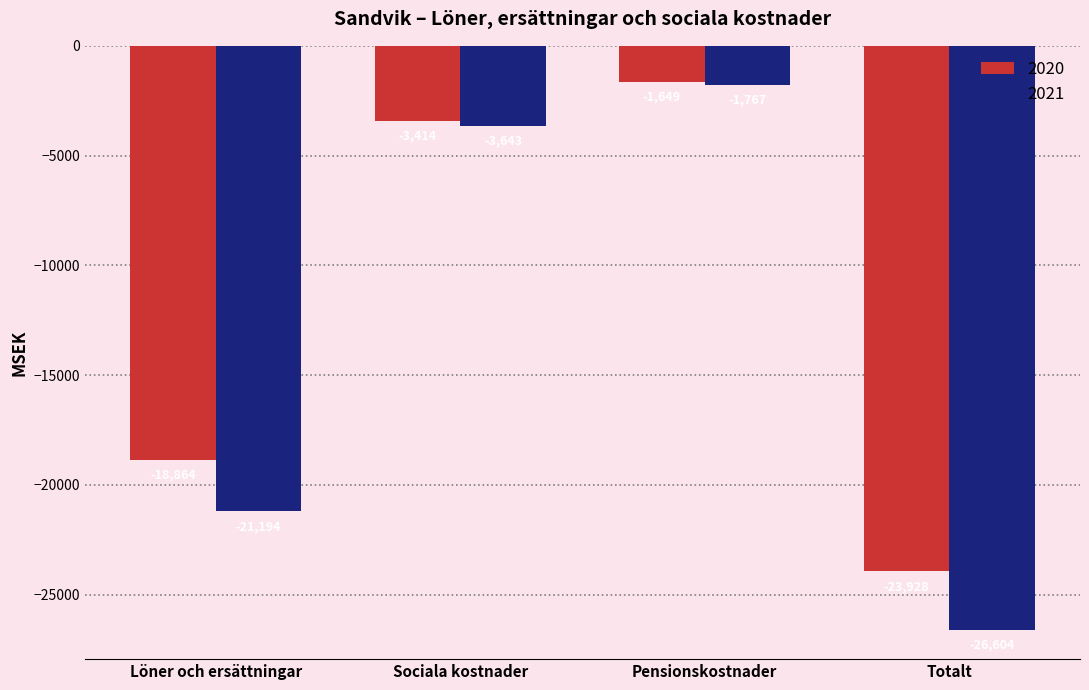

At which category does the chart reach its peak across all series?

Pensionskostnader